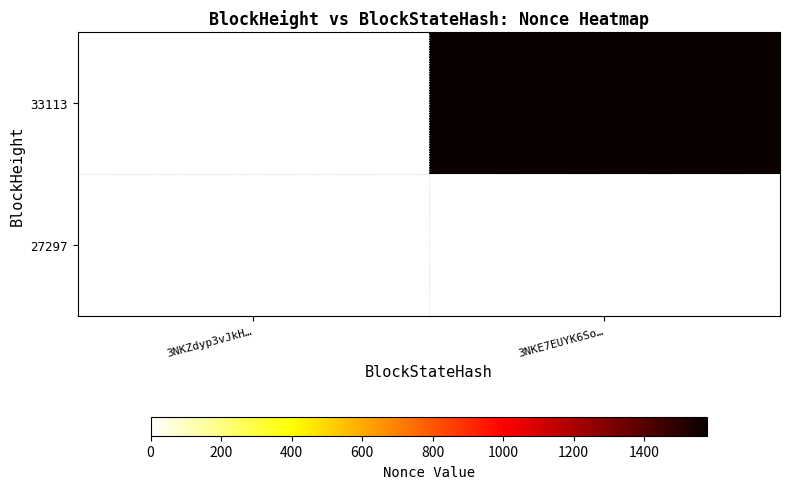

Which series has the largest range (max minus min)?

33113